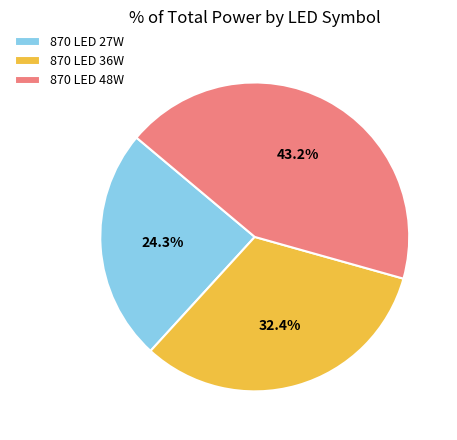

Approximately how many times larger is the value at 870 LED 27W compared to 870 LED 48W?

0.6